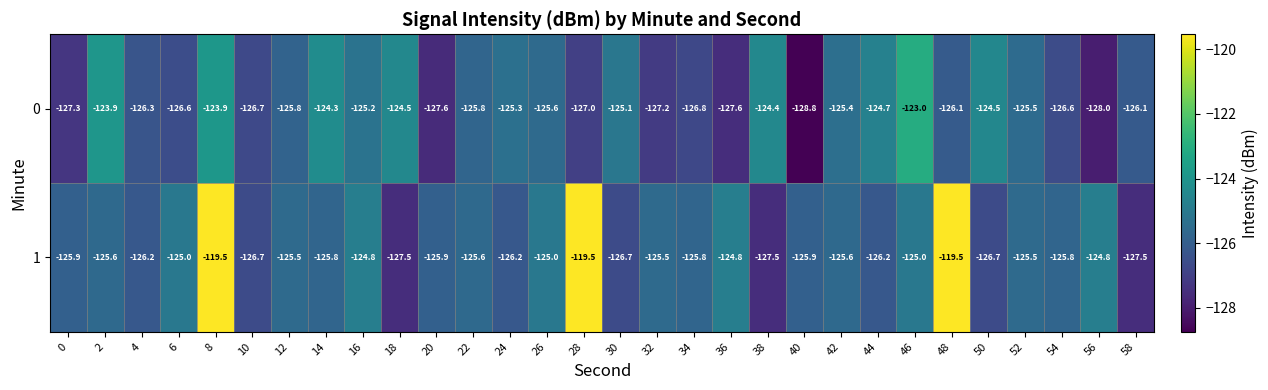

How many data points in 0 are less than -125?

22